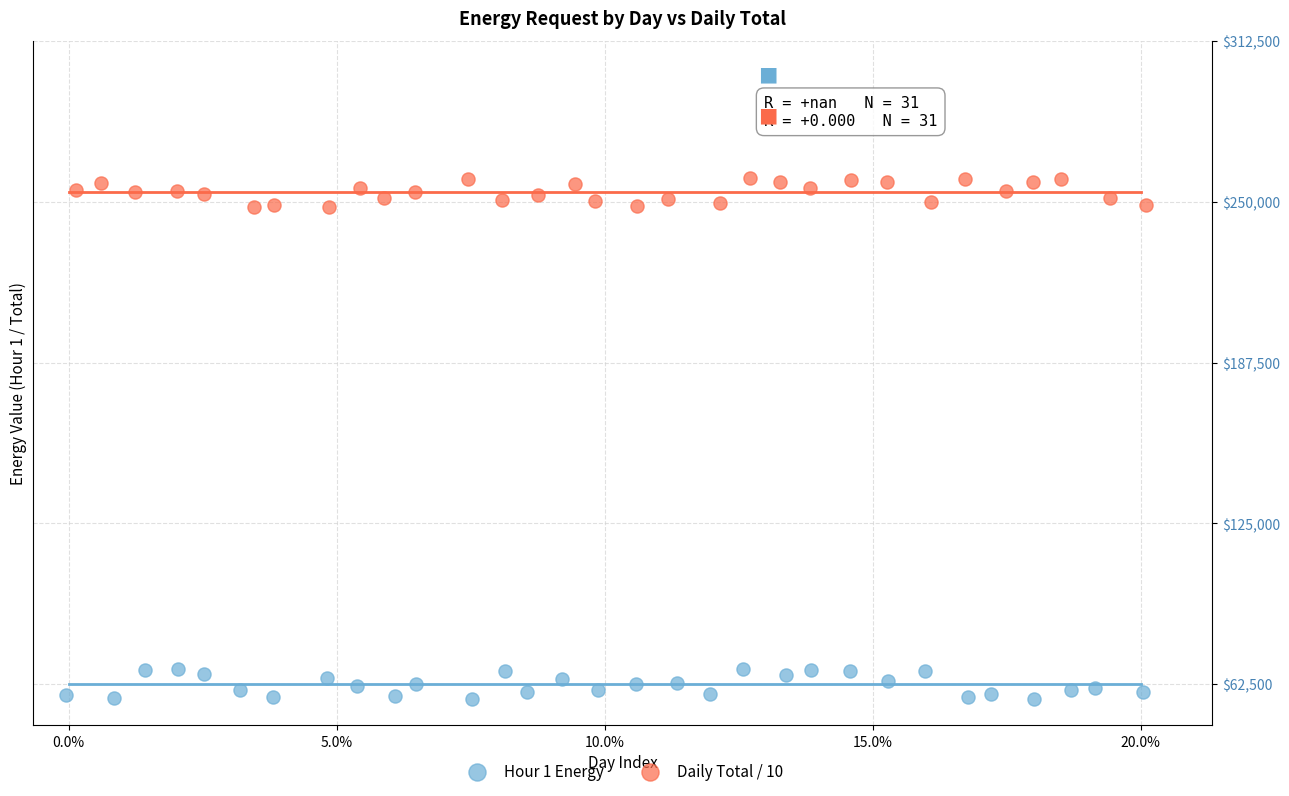

What are all the series names shown in the legend?

Hour 1 Energy, Daily Total / 10